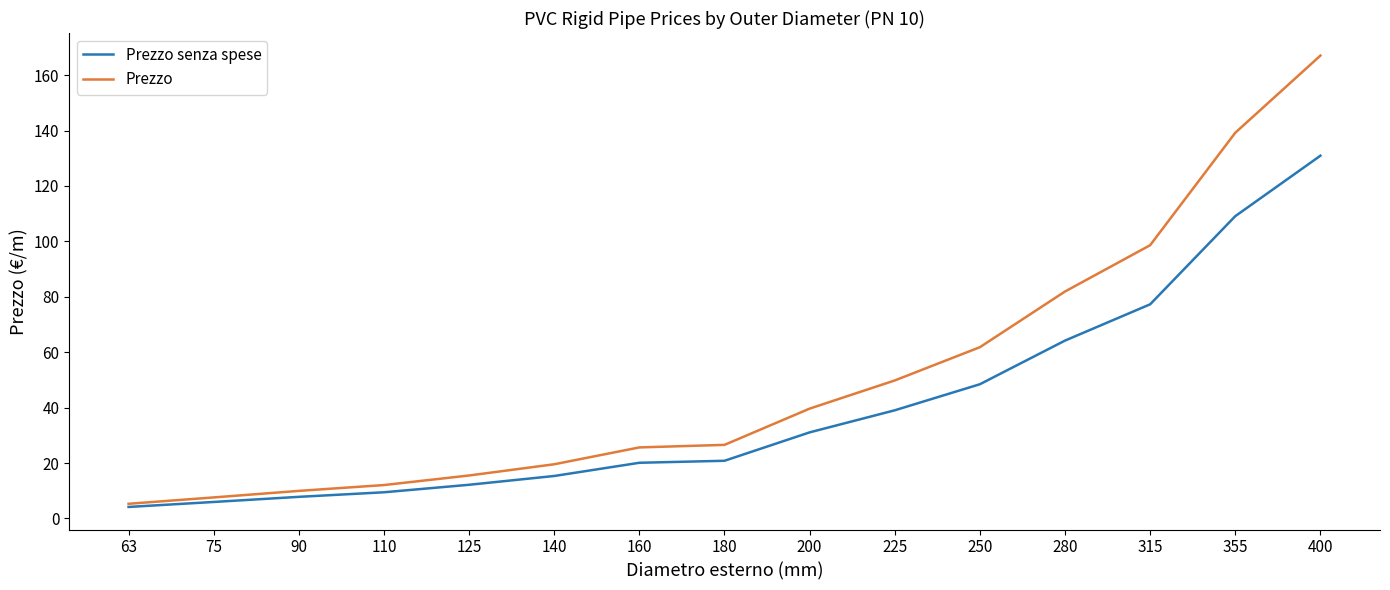

At which category is the sum across all series the highest?

400